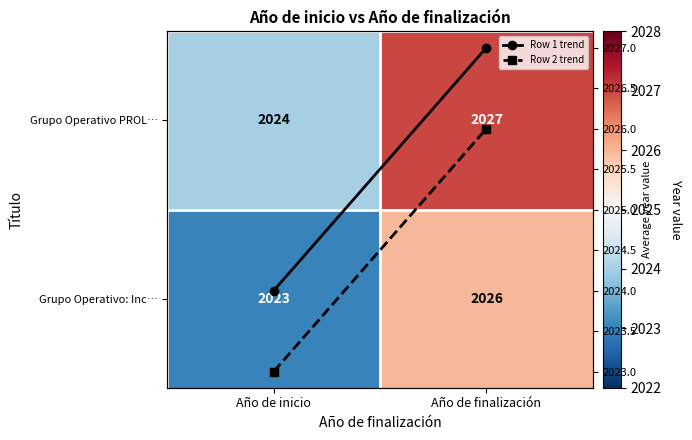

Rank the series by their maximum value, from highest to lowest.

Grupo Operativo PROL…, Row 1 trend, Grupo Operativo: Inc…, Row 2 trend